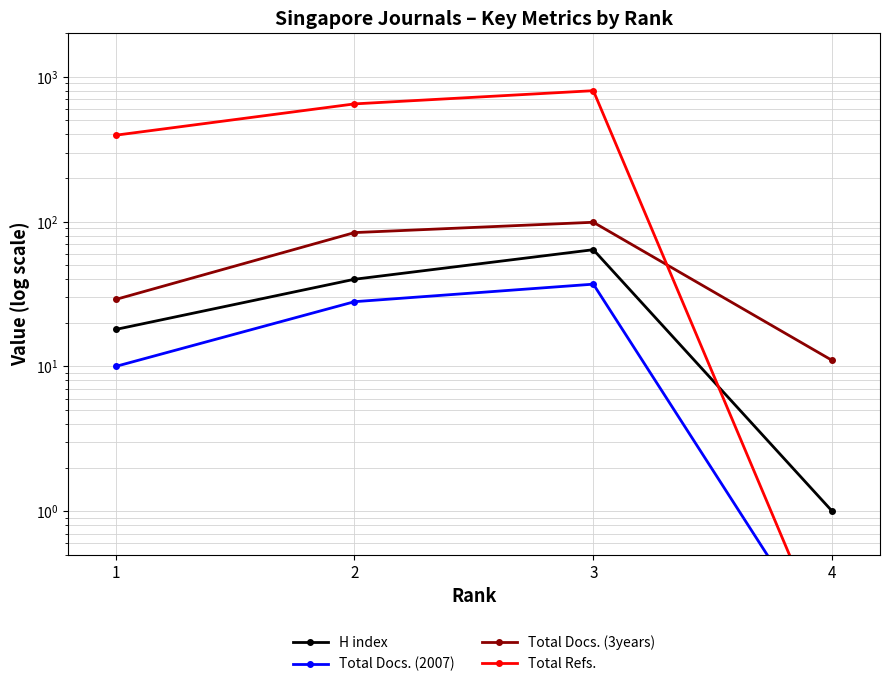

The value of Total Refs. at 1 is 183.3. True or false?

False